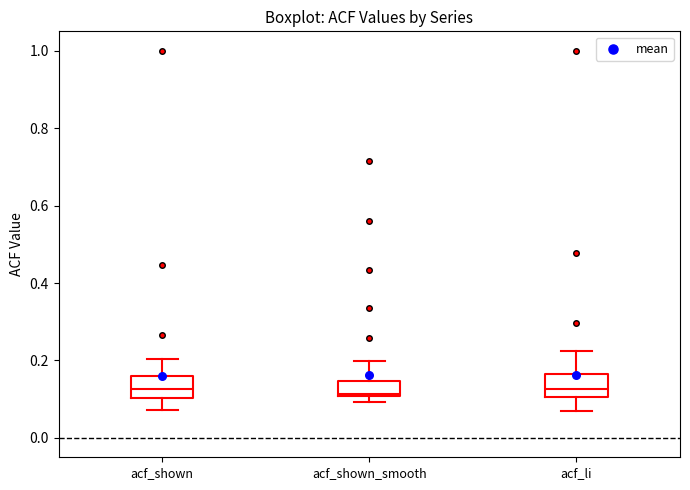

Where does the lower whisker of the box for acf_shown end on the y-axis? The values are not printed on the chart, so give them approximately, as read against the axis.

0.08